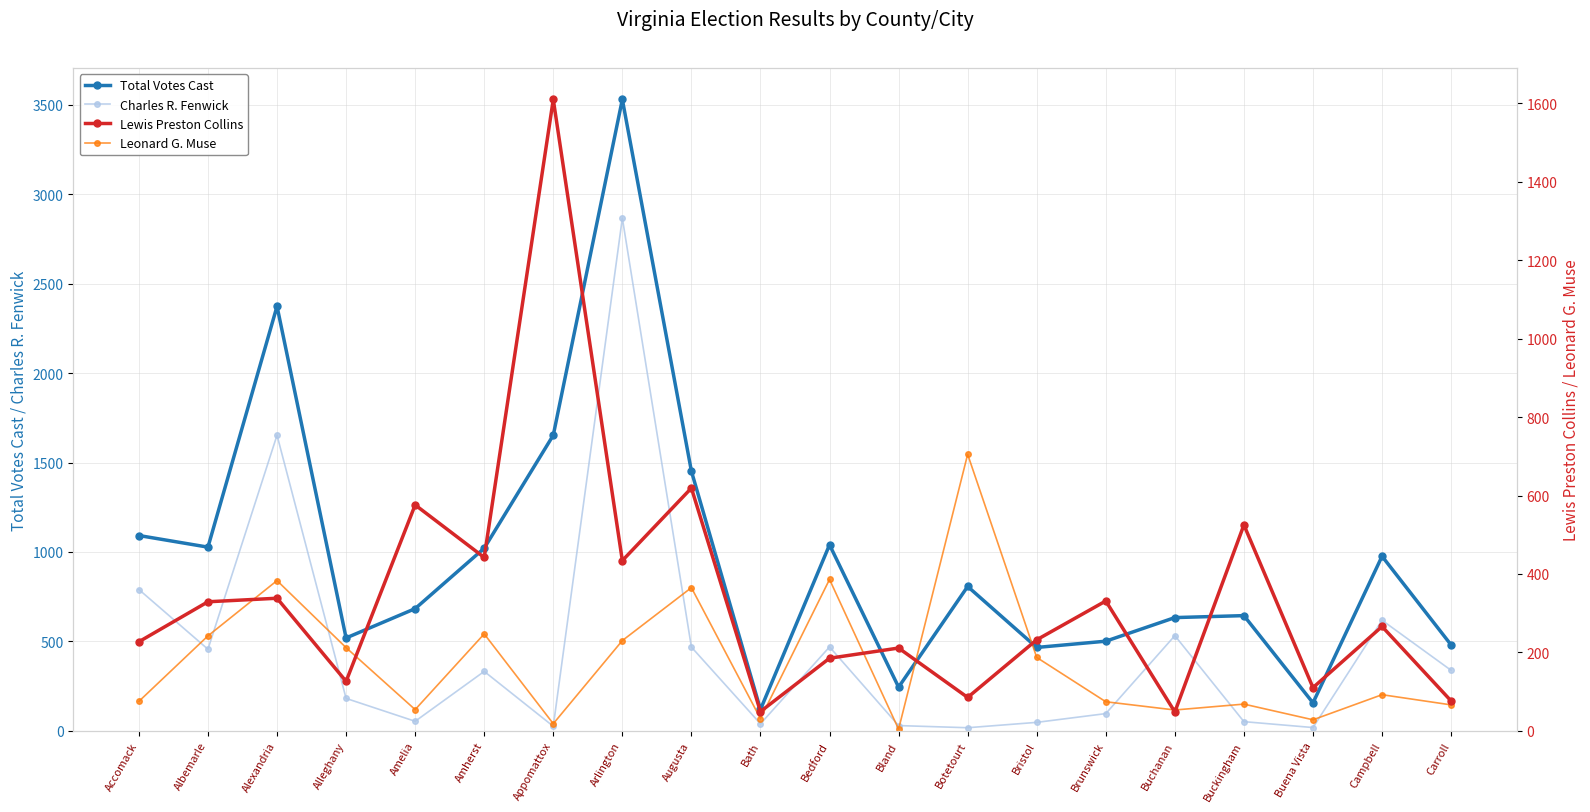

Which series changed the most between Appomattox and Brunswick?

Lewis Preston Collins